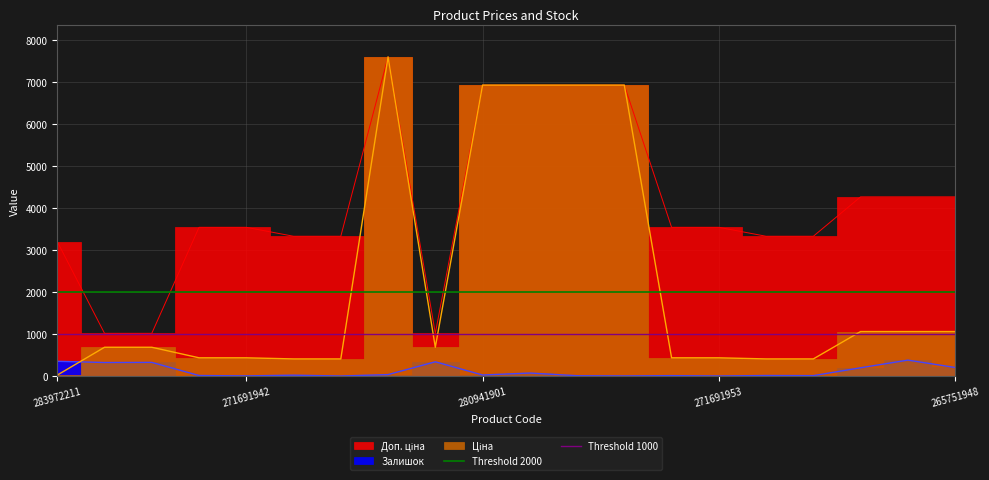

The Threshold 2000 series shows 2000 at 271691942. True or false?

True